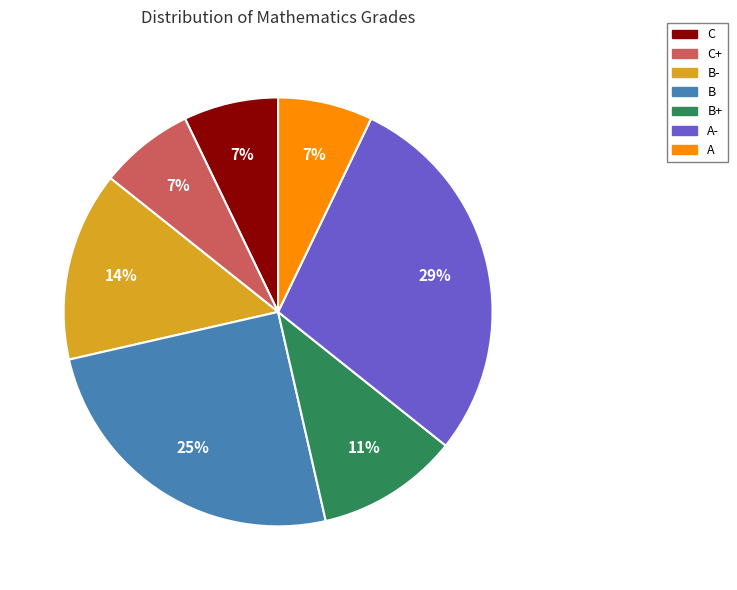

Is there any slice that represents more than half of the pie?

No